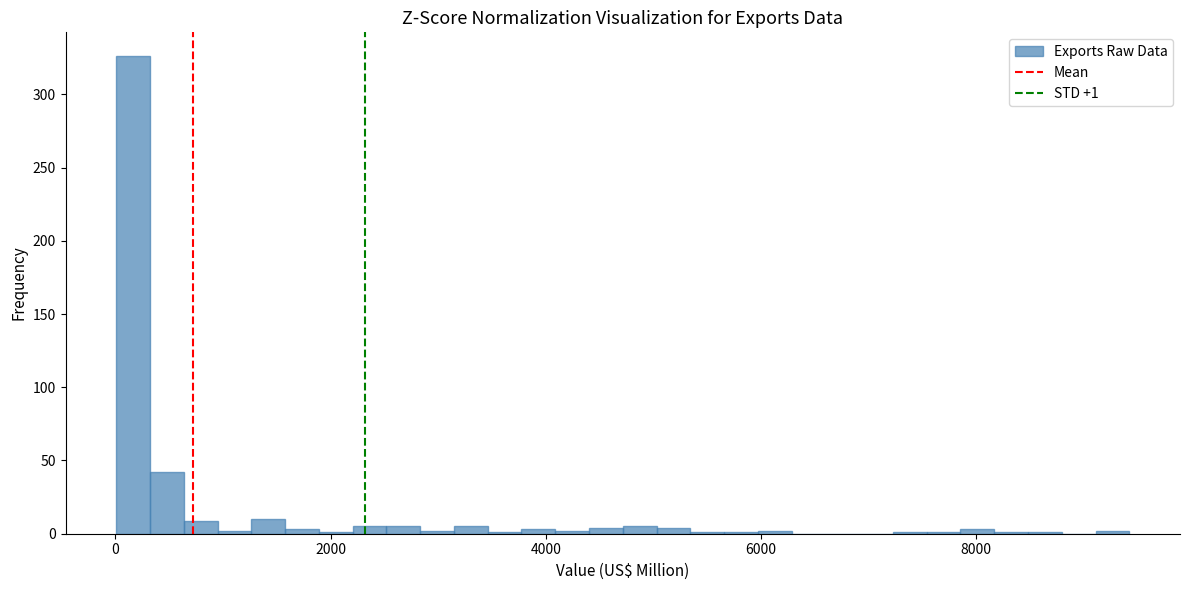

Around what value on the x-axis is the tallest bar? Give the approximate position of its centre, as read against the axis.

200